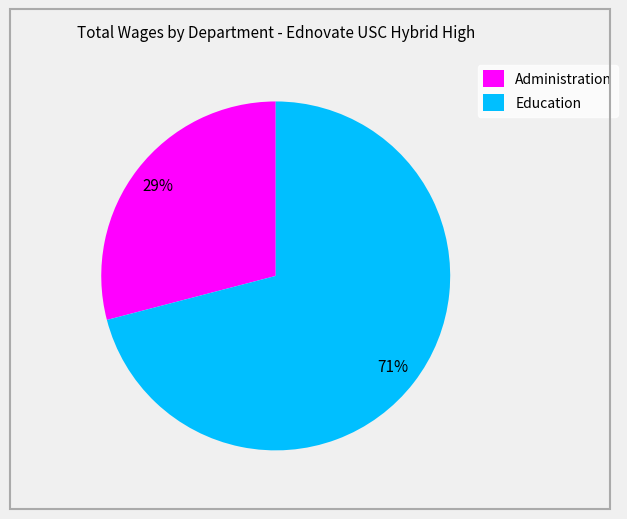

Is there any slice that represents more than half of the pie?

Yes